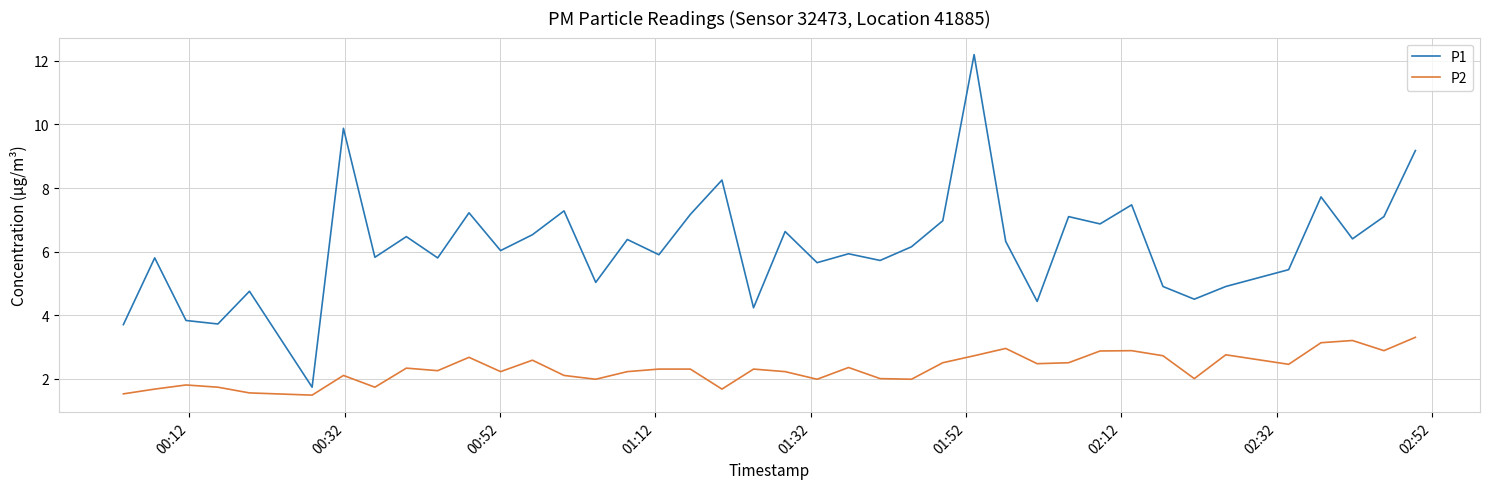

Which series has the largest total across all categories?

P1